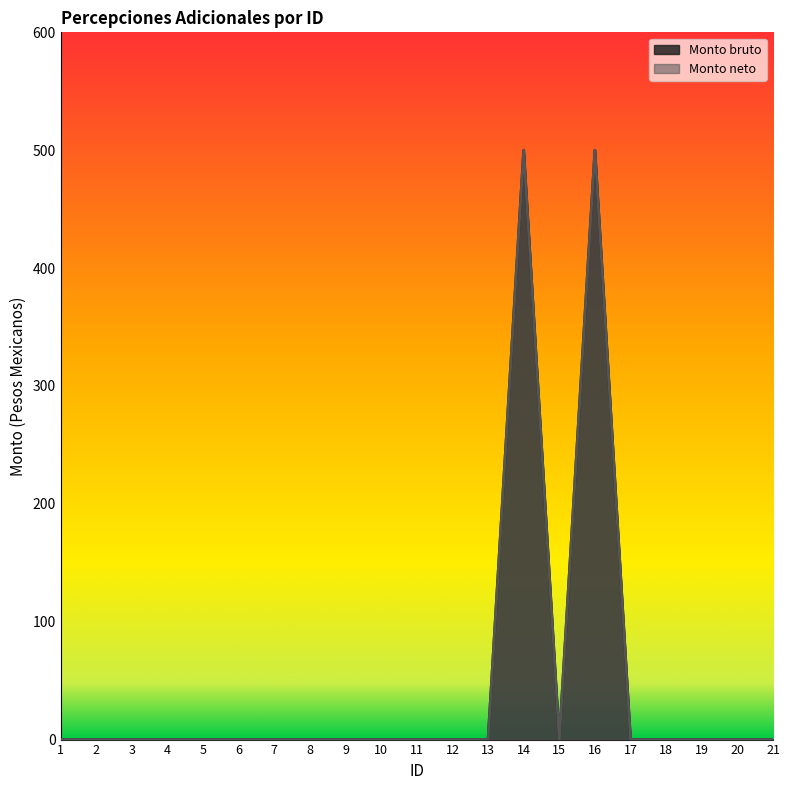

Does the chart display data point markers on the line(s)?

No